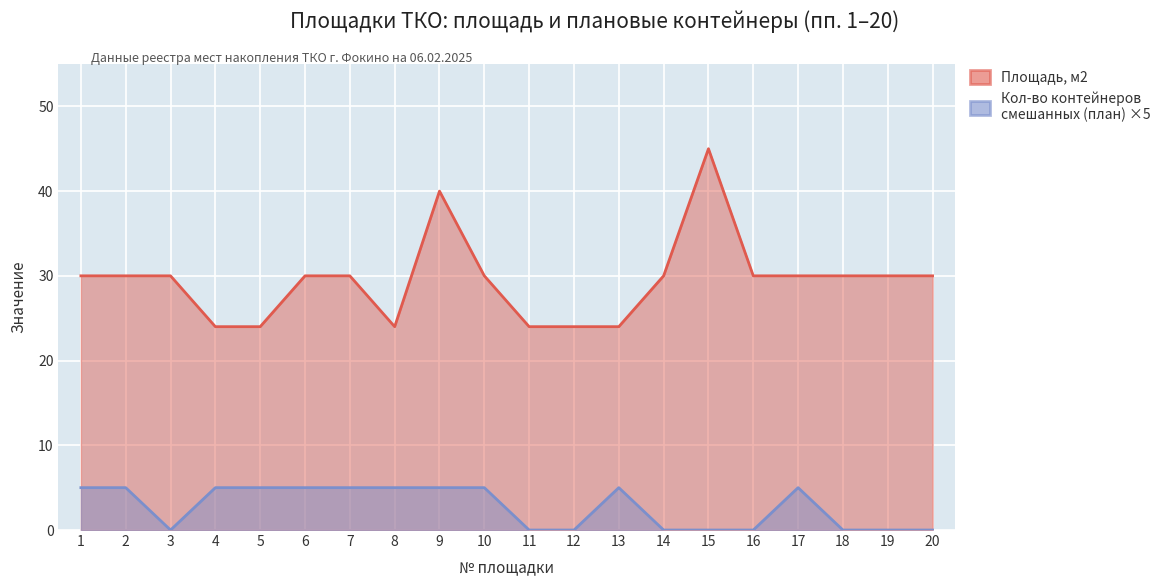

How many interior local peaks does the Кол-во контейнеров смешанных (план) series have?

2